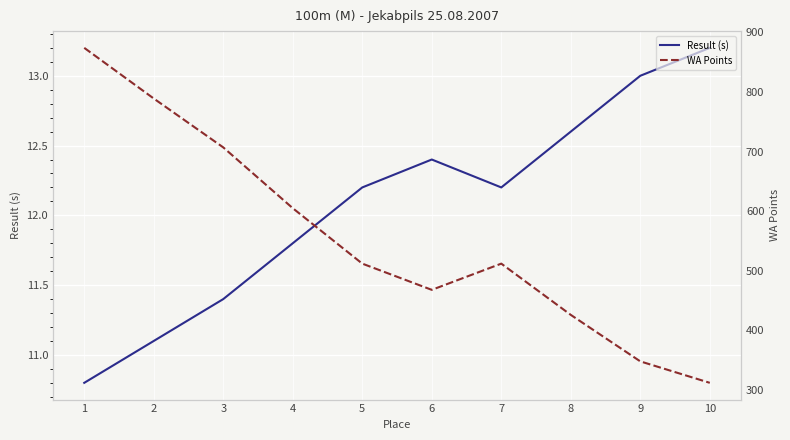

What is the greatest value displayed?

874.0